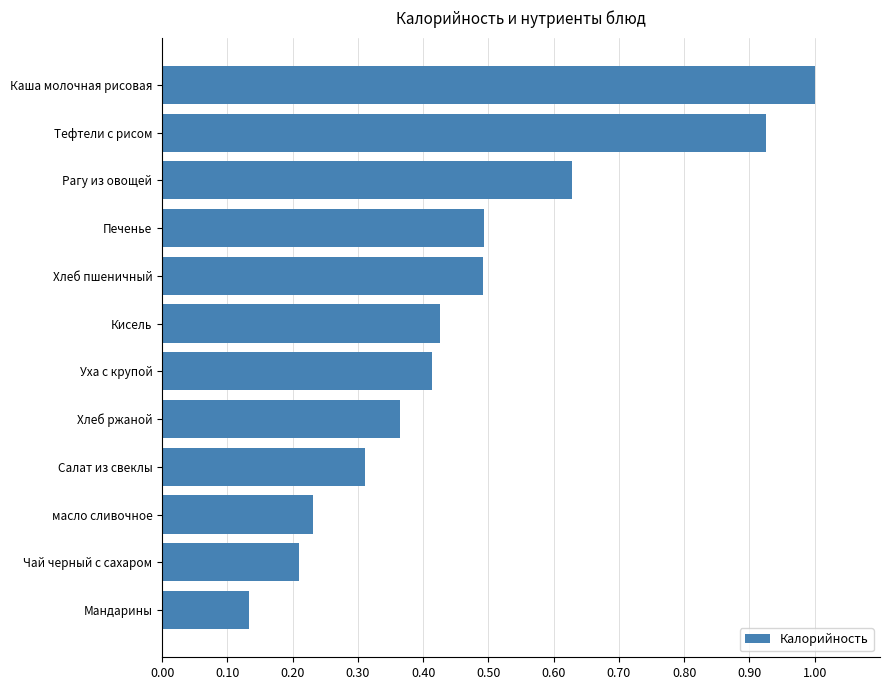

Are the bars grouped side by side (vs. stacked)?

No